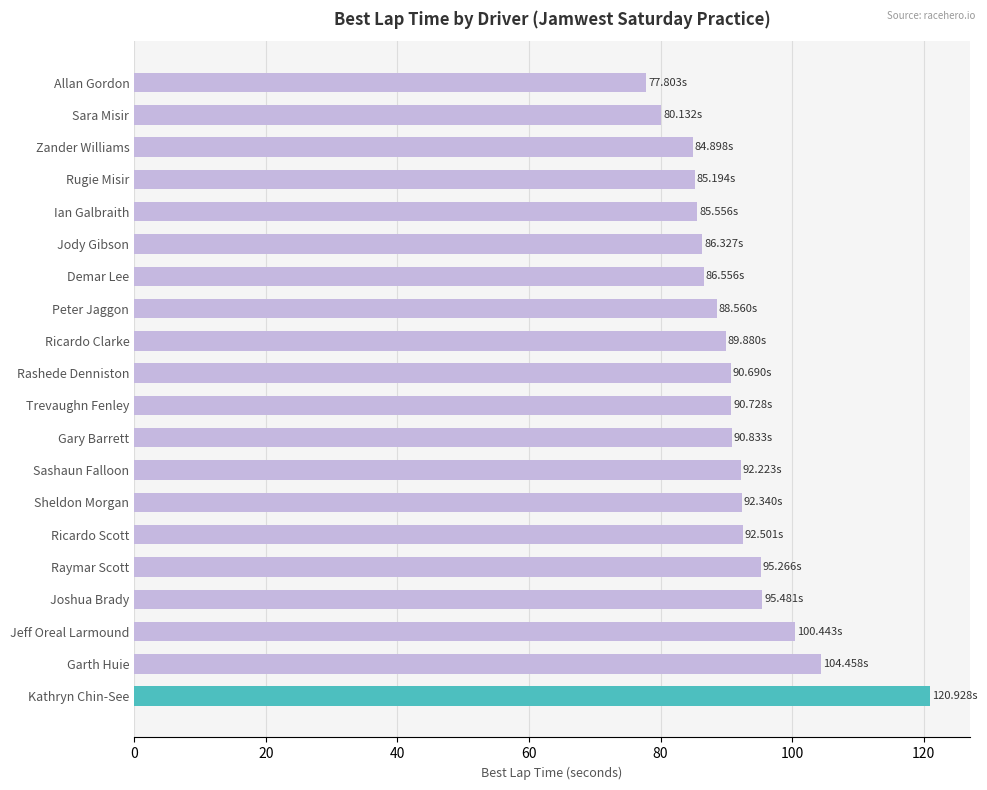

How many data points does each series have?

20